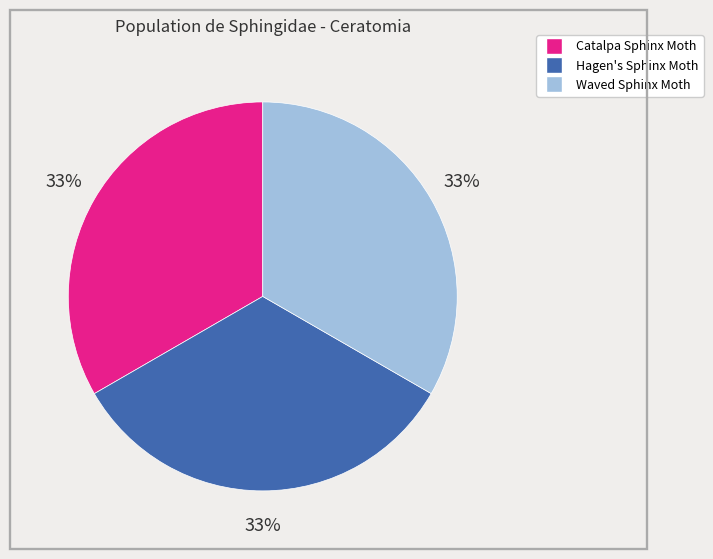

How many slices are in this pie chart?

3